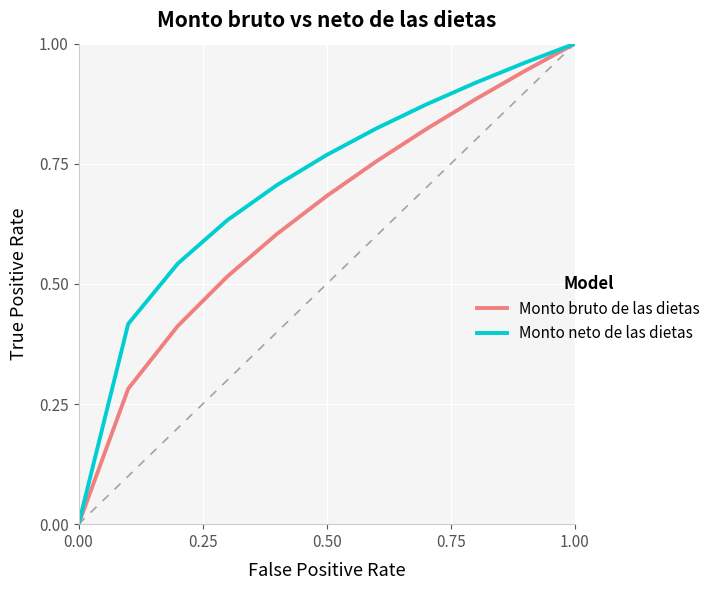

How many lines are shown in the chart?

2